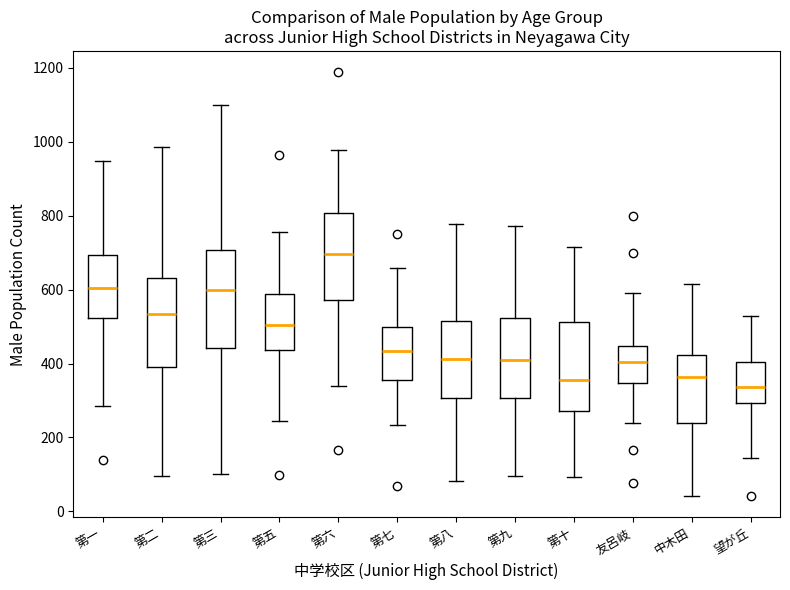

Where is the lower edge of the box for 第七 on the y-axis? The values are not printed on the chart, so give them approximately, as read against the axis.

360